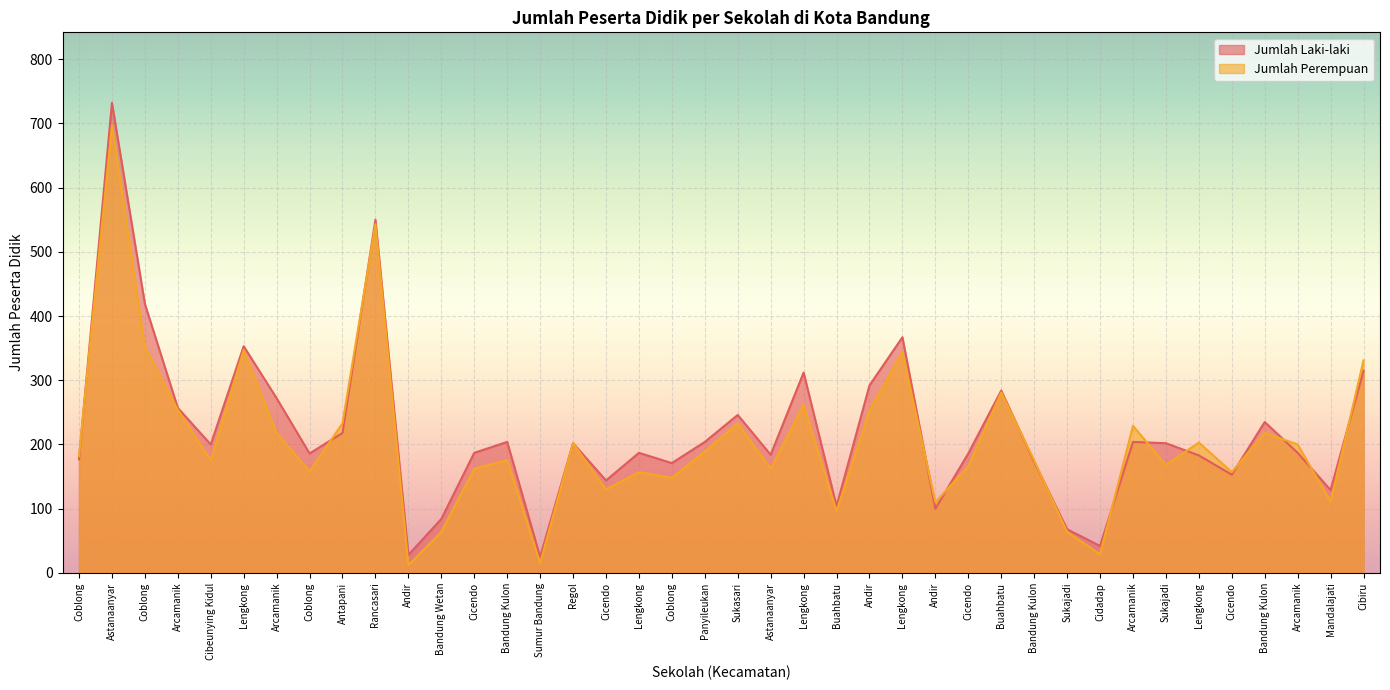

Which series has the largest range (max minus min)?

Jumlah Laki-laki